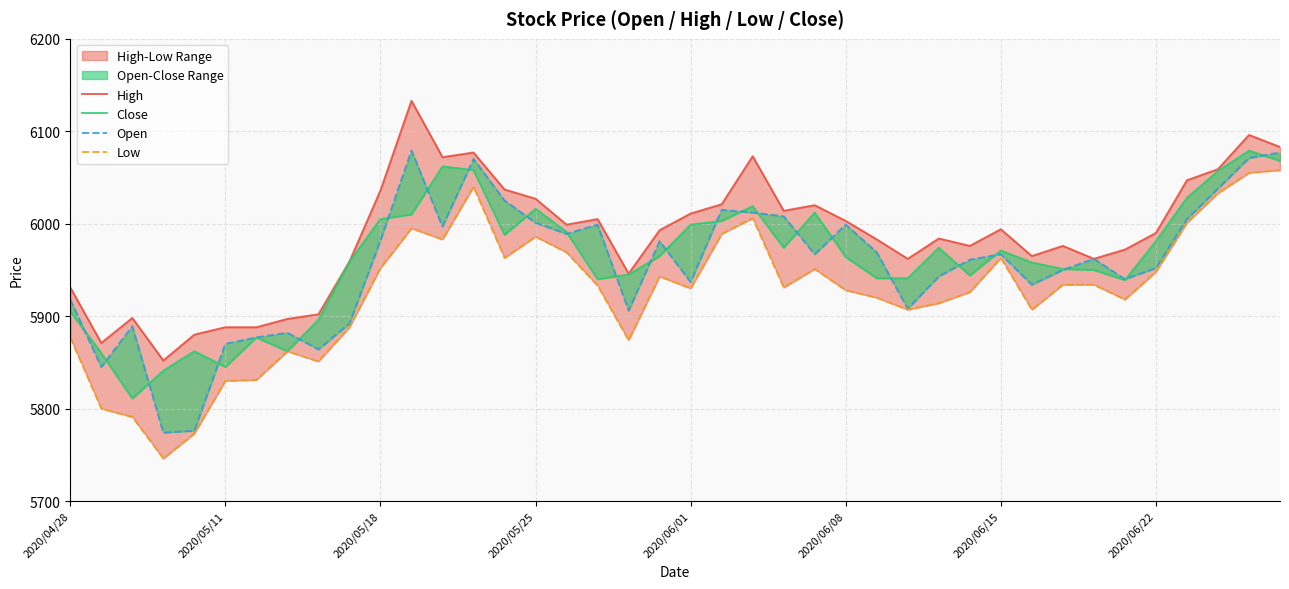

Where is Close nearest to the value 5945?

18